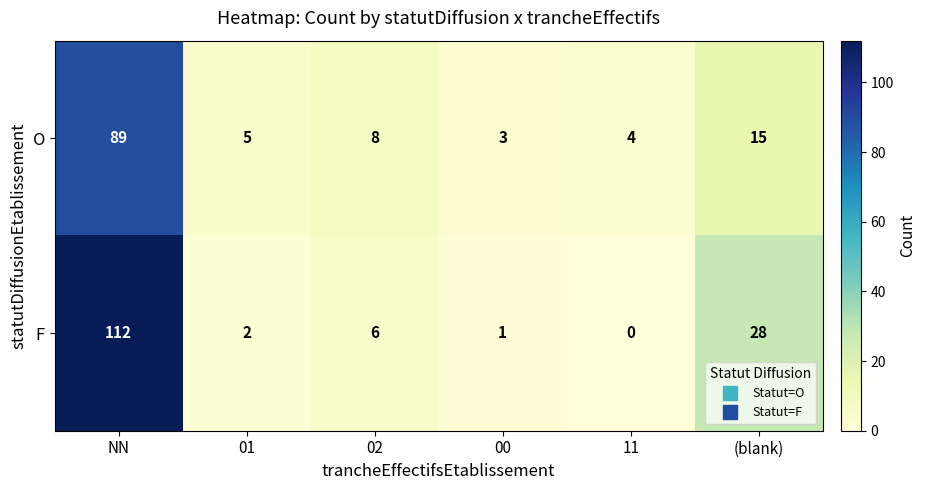

Reading left to right, what are all the values shown in this chart?

O: 89	5	8	3	4	15
F: 112	2	6	1	0	28